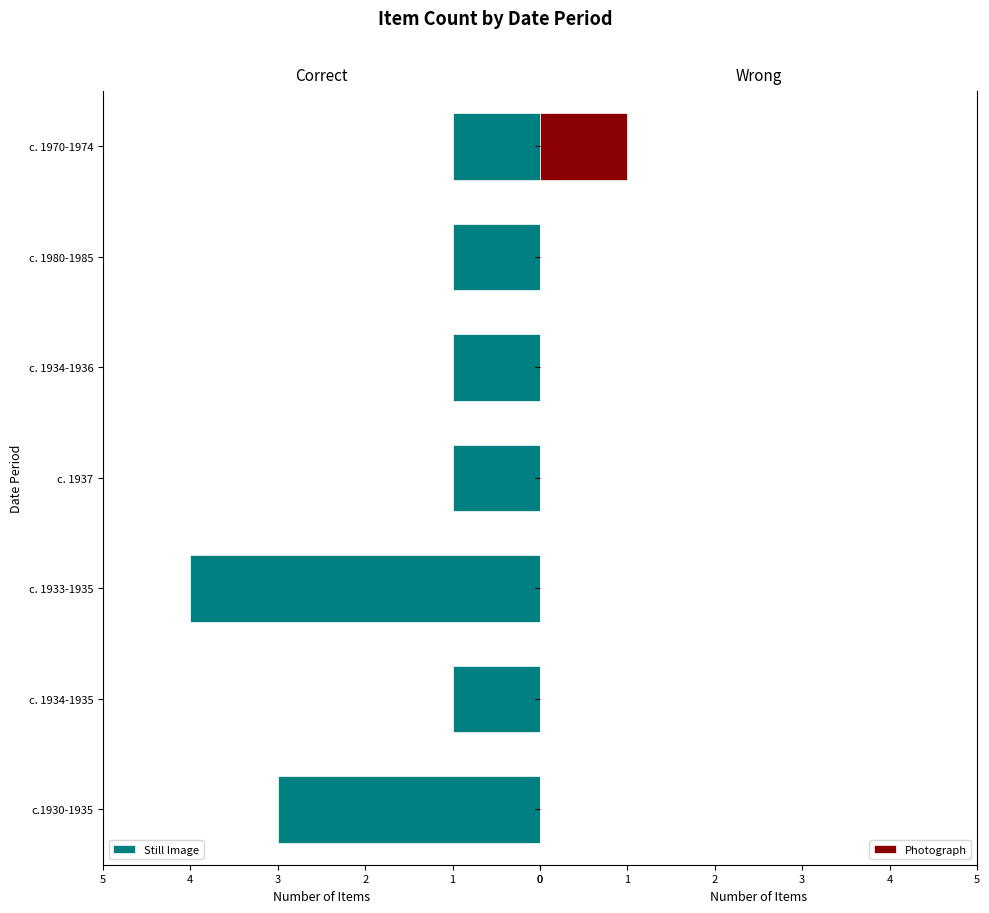

What is the value of the Still Image bar at the 6th from the left?

1